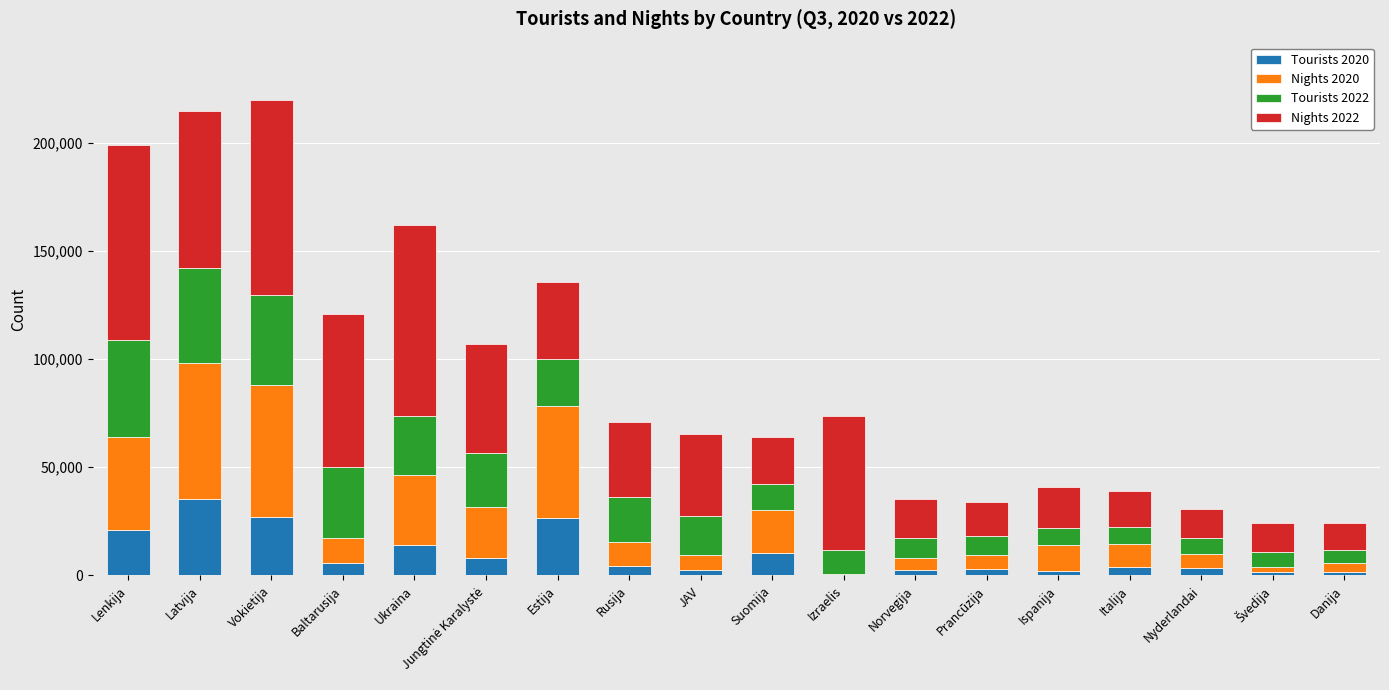

True or false: Tourists 2020 has a value of 26679 at Estija.

True